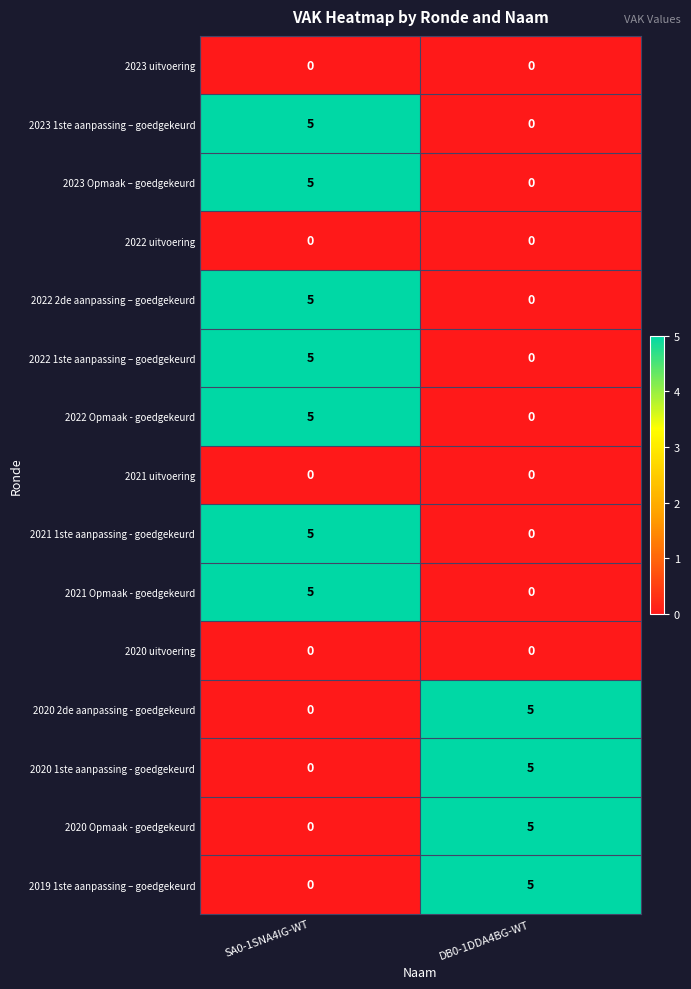

At which label is 2021 1ste aanpassing - goedgekeurd closest to 2?

DB0-1DDA4BG-WT